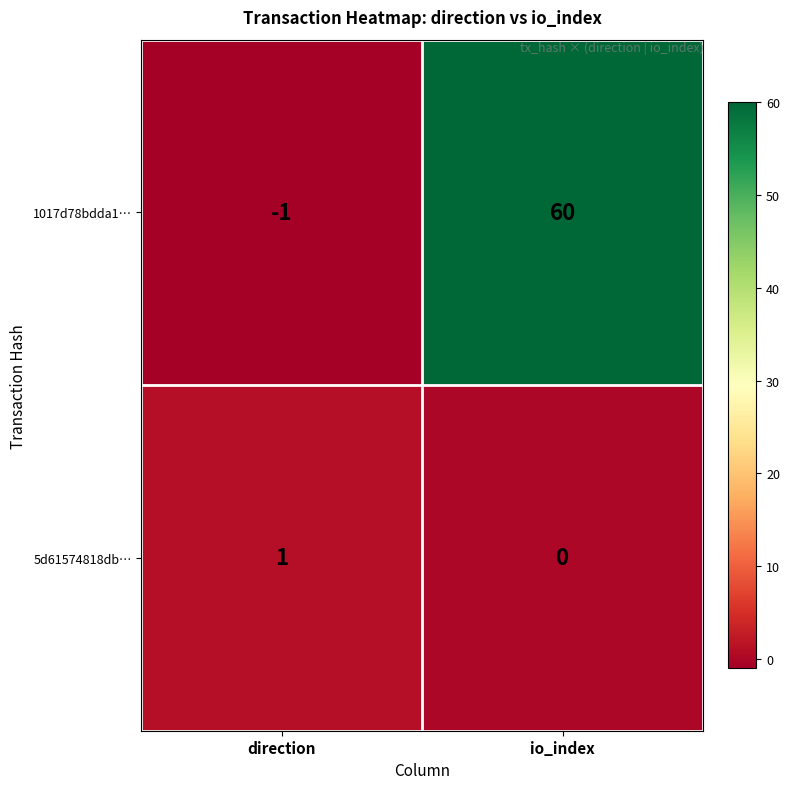

How many values in the 1017d78bdda1… series are below 60?

1